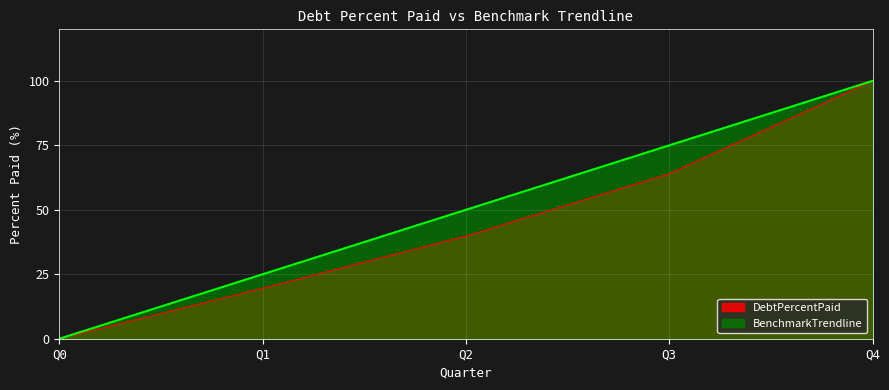

Where does the BenchmarkTrendline series first go above 50?

Q3